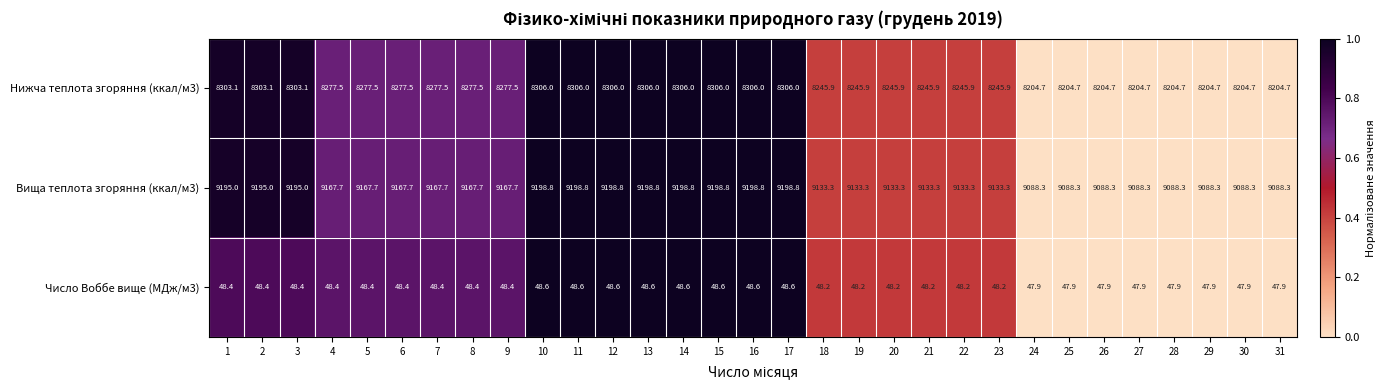

What is the total value across all series at 5?

17493.6